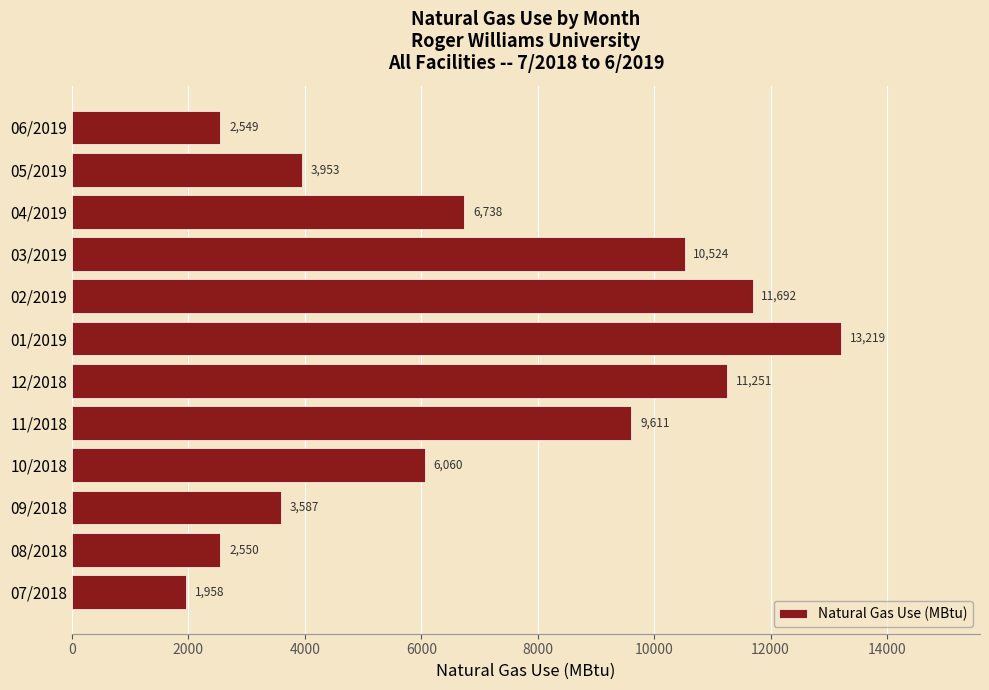

Between 04/2019 and 03/2019, which is larger?

03/2019